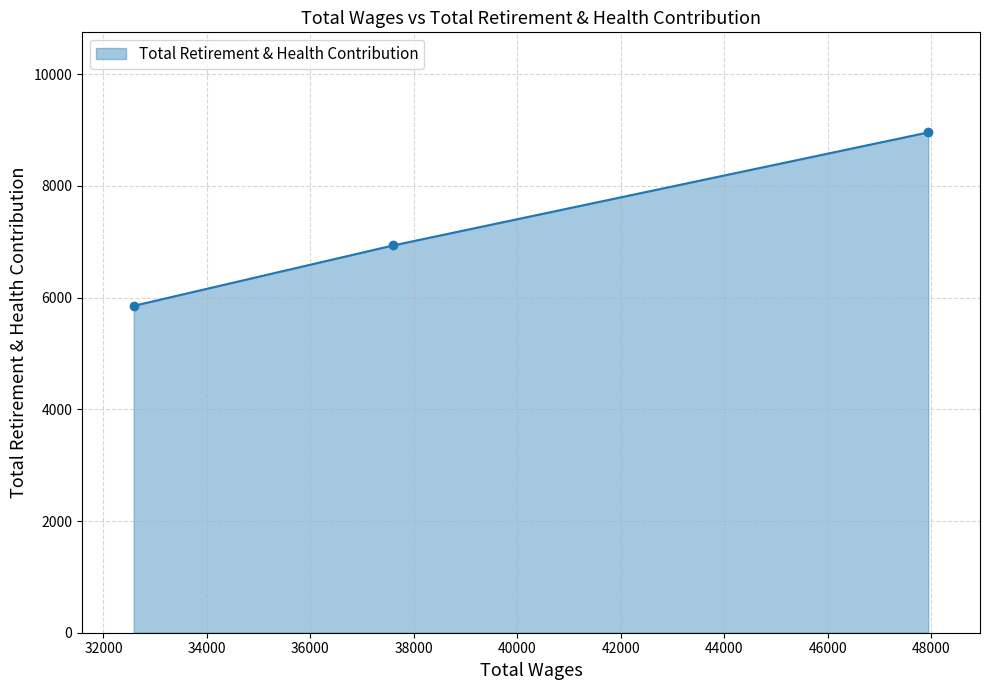

Between 32586.0 and 37598.0, which is larger?

37598.0